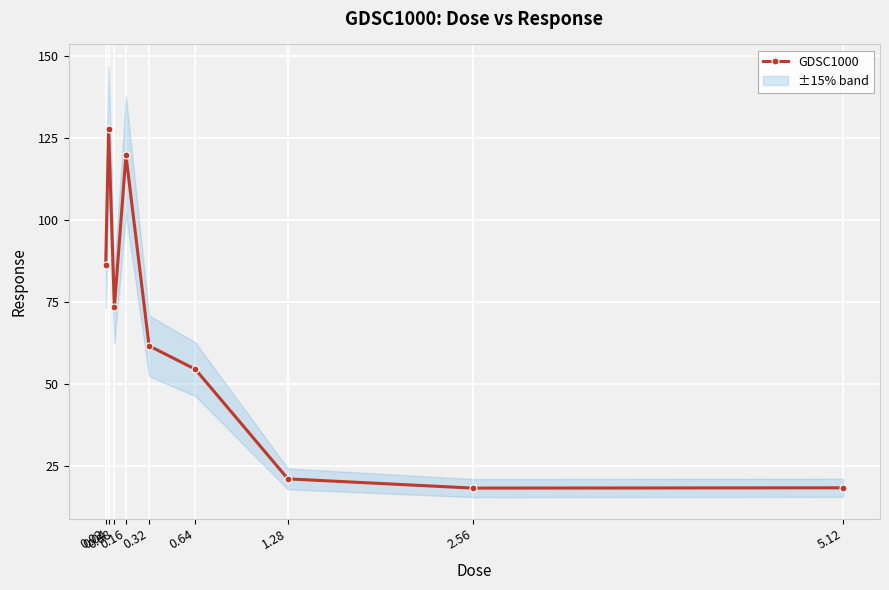

Is it true that the value at 5.12 is 28.0?

False